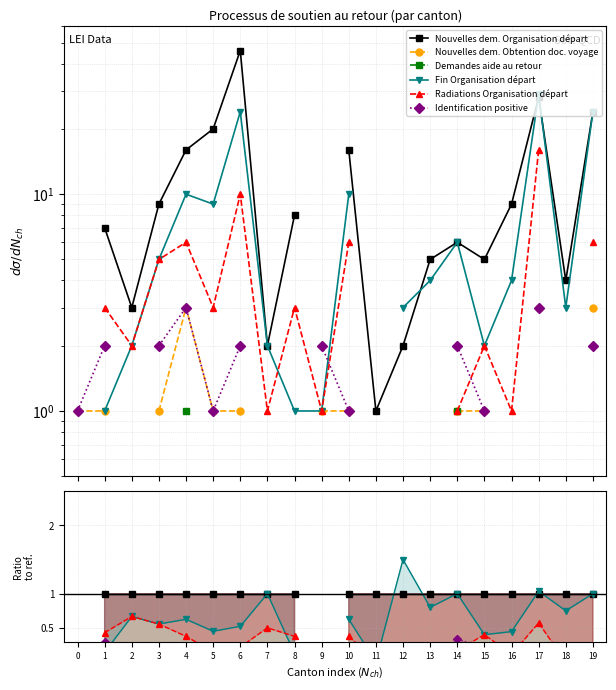

Does the chart have visible grid lines?

Yes